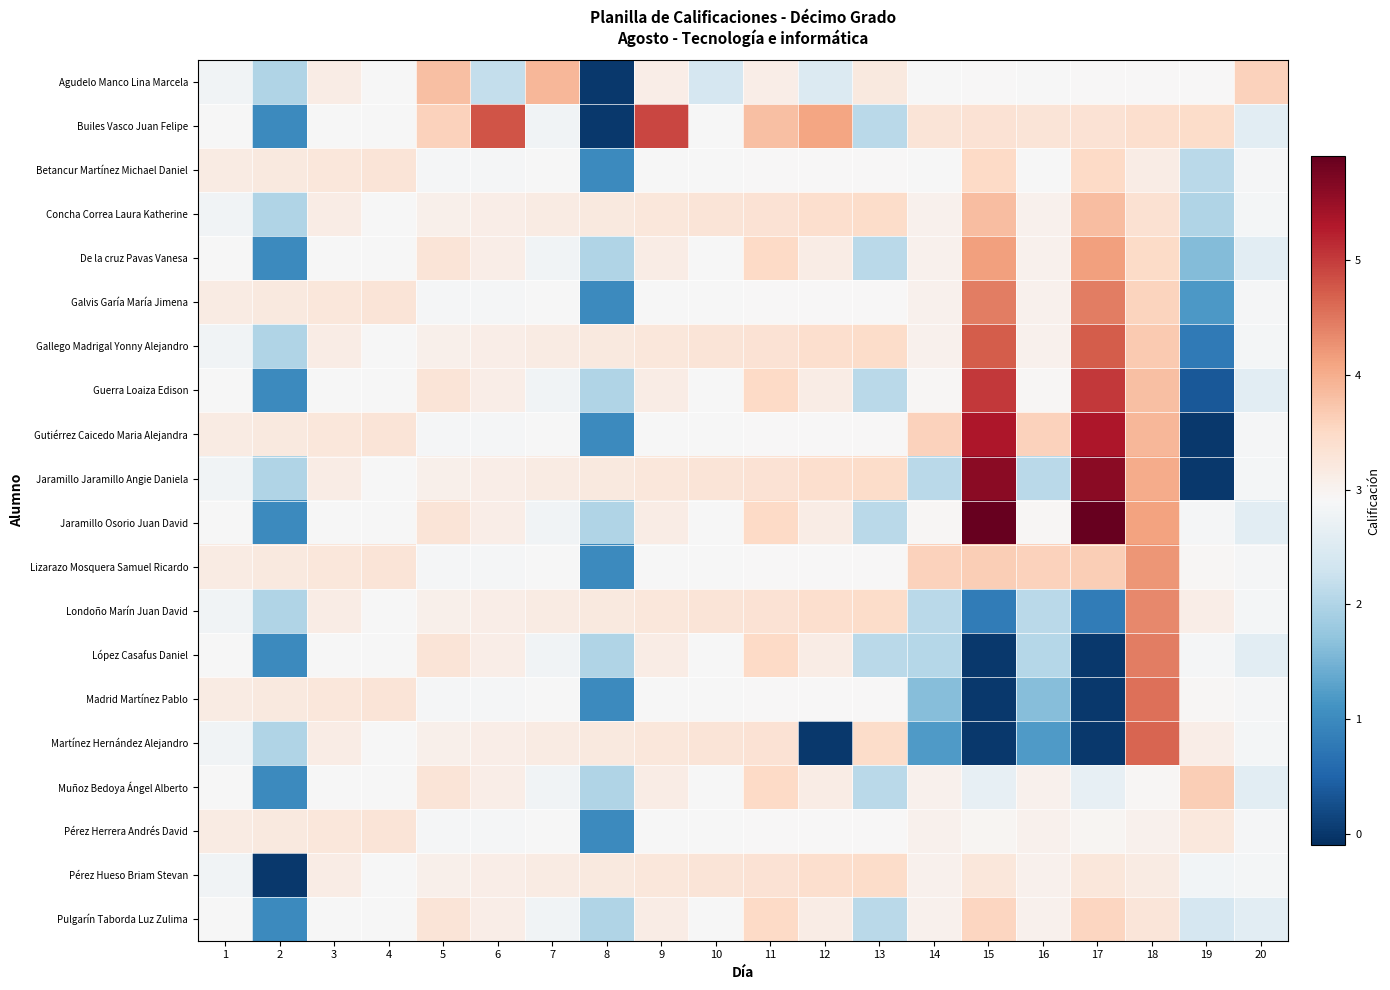

How many categories are shown in the chart?

20